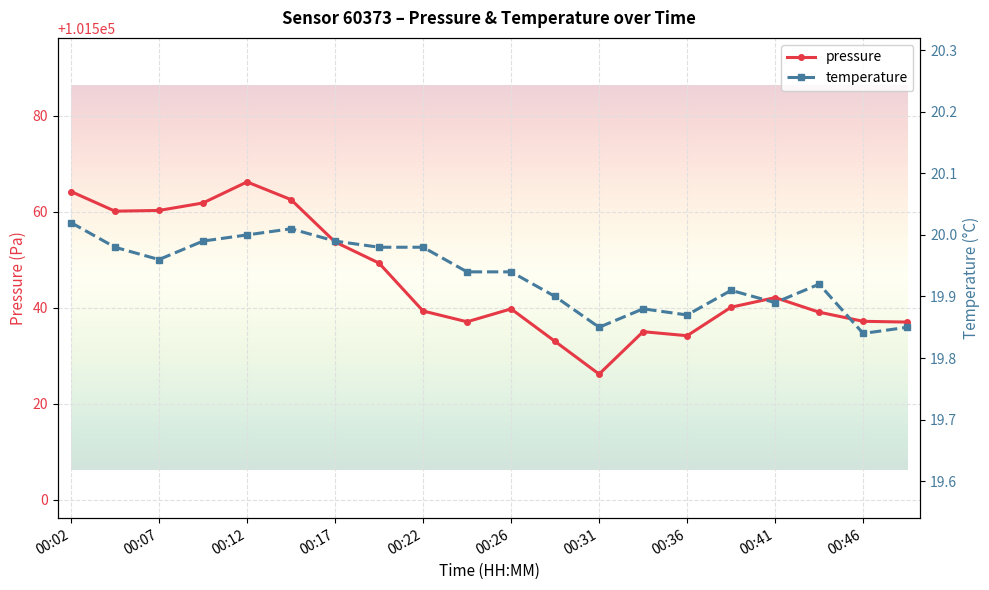

What is the highest value of the pressure series?

101566.2